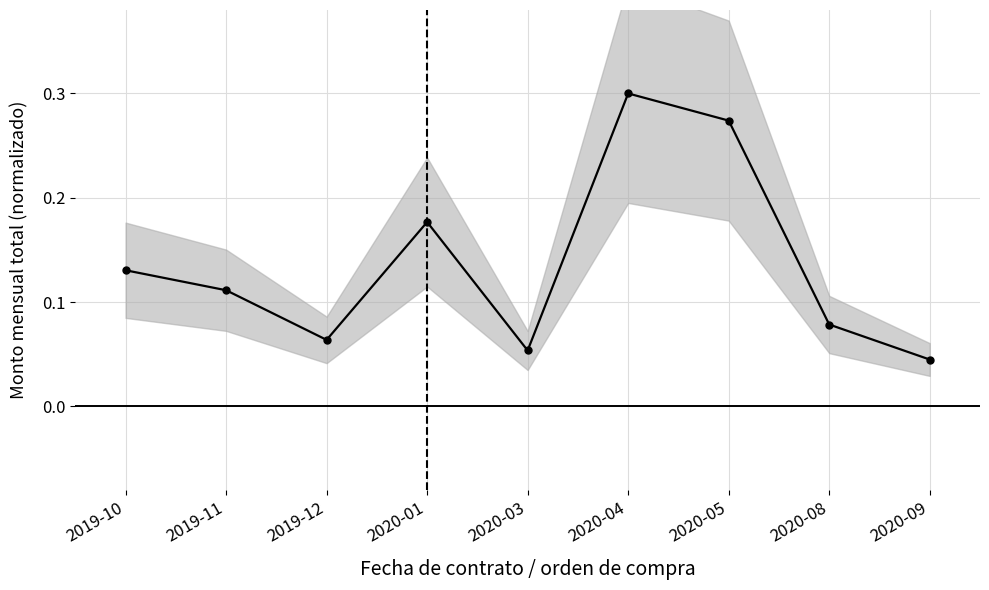

The value at 2020-09 is 0.0. True or false?

True